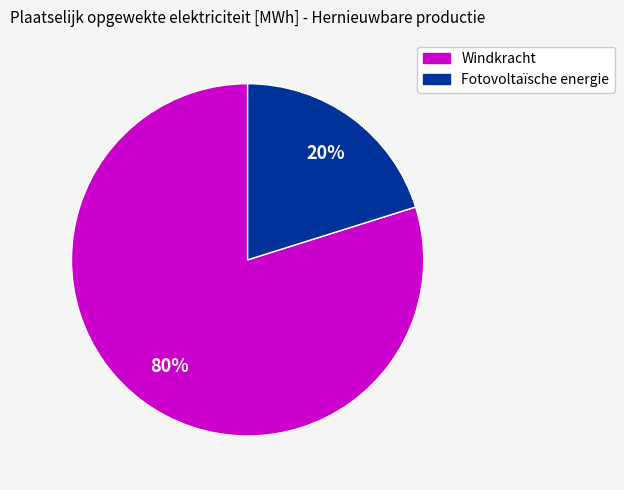

Count the number of slices in the pie.

2